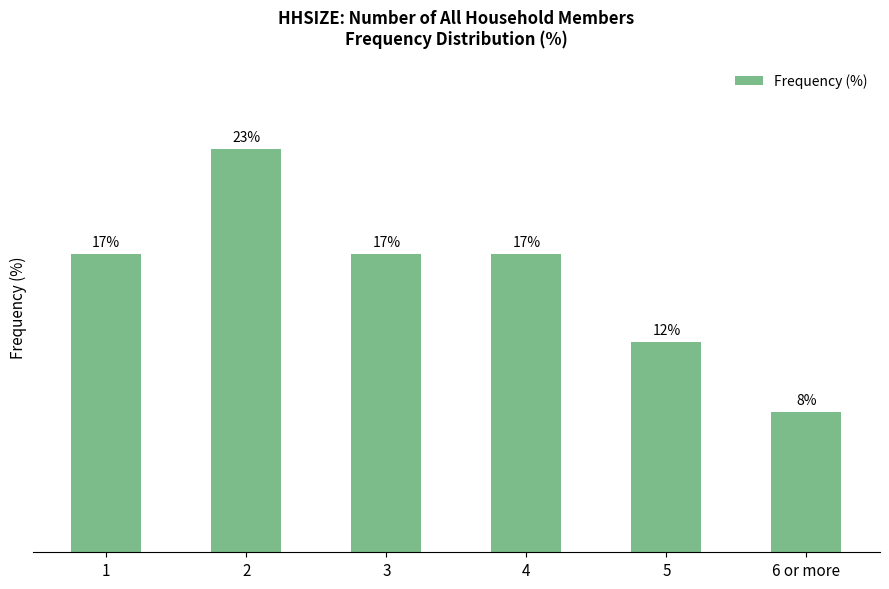

Which category has the lowest value across all series?

6 or more